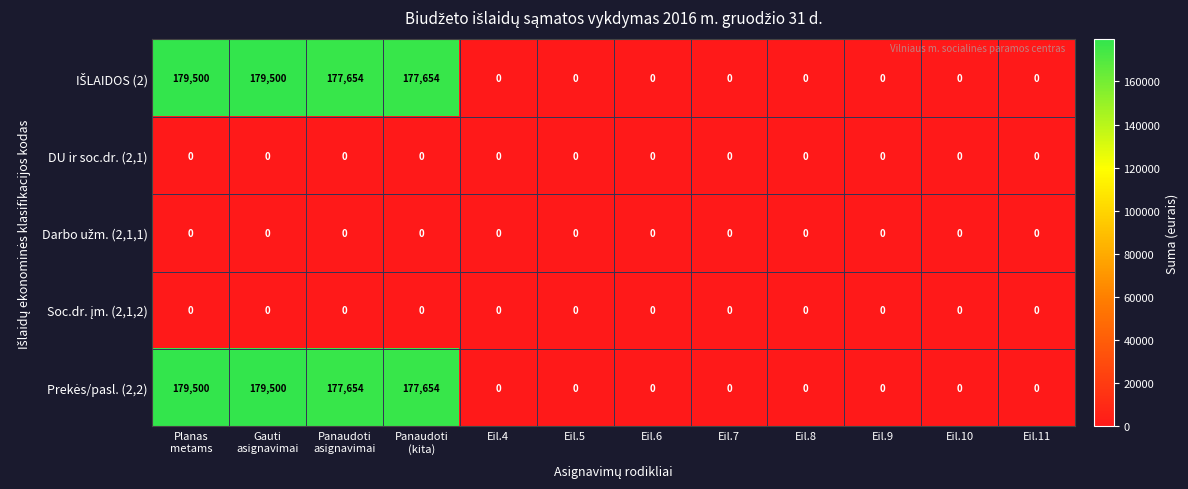

At how many categories does at least one series exceed 88287?

4